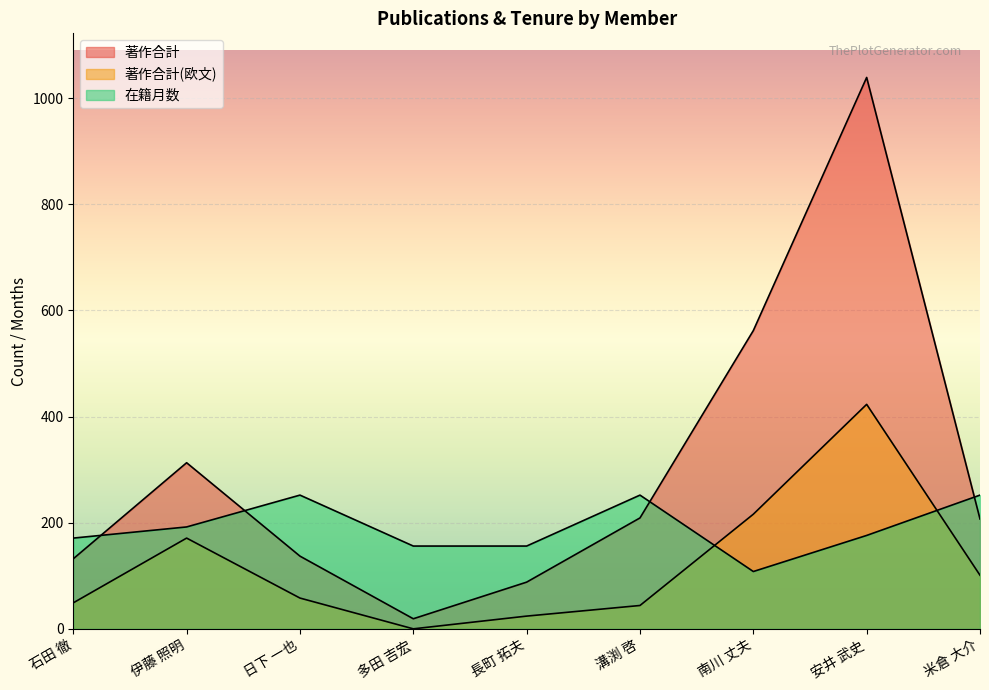

How many lines are shown in the chart?

3